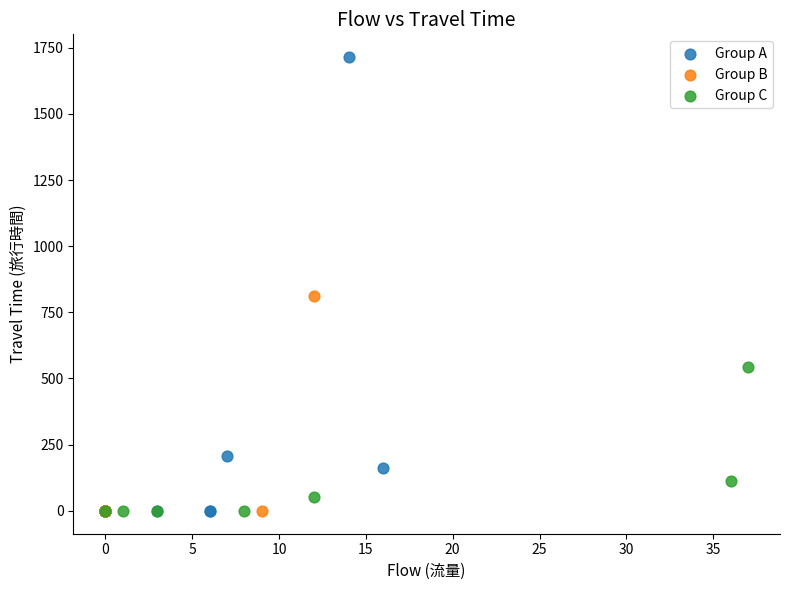

Which series has the widest spread of Y values?

Group A